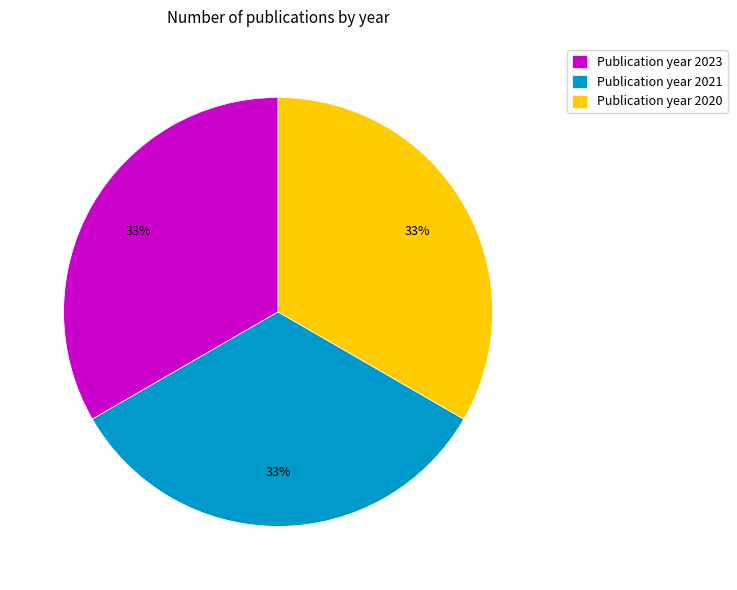

Is there a majority slice in this chart?

No